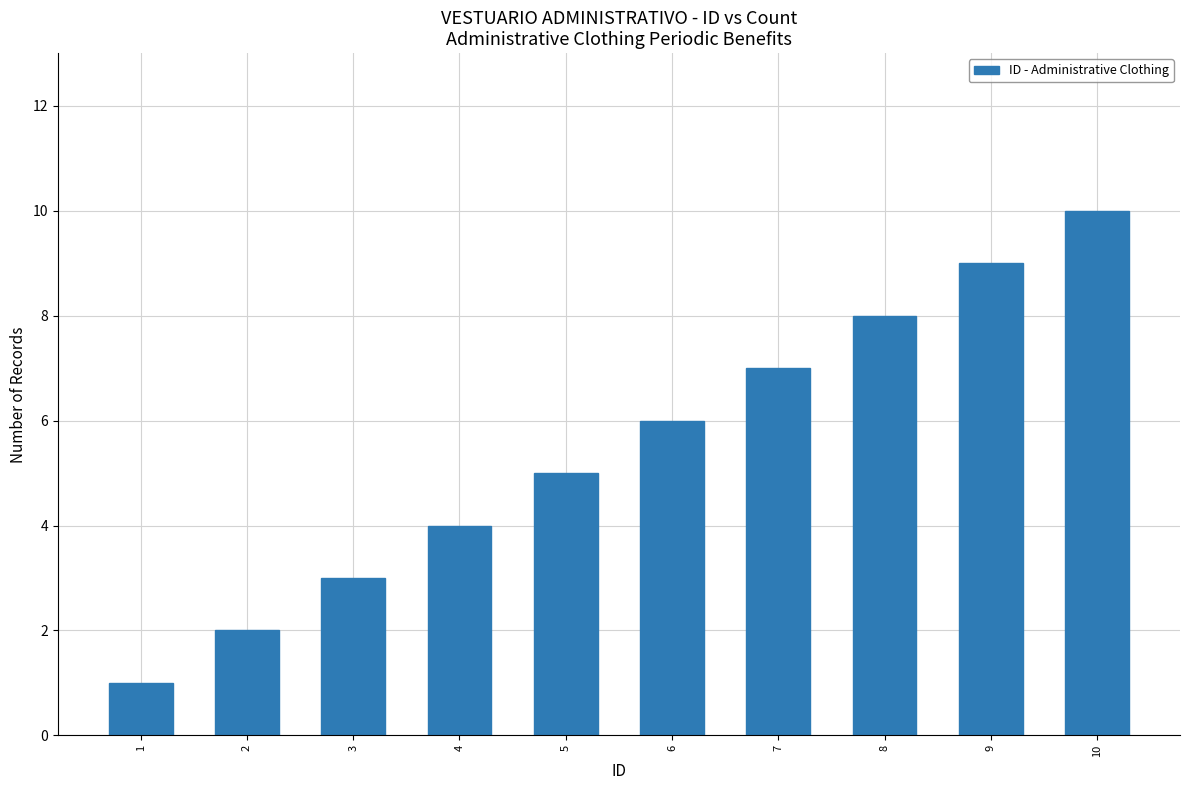

Reading left to right, extract all data points from this chart.

1=1	2=2	3=3	4=4	5=5	6=6	7=7	8=8	9=9	10=10